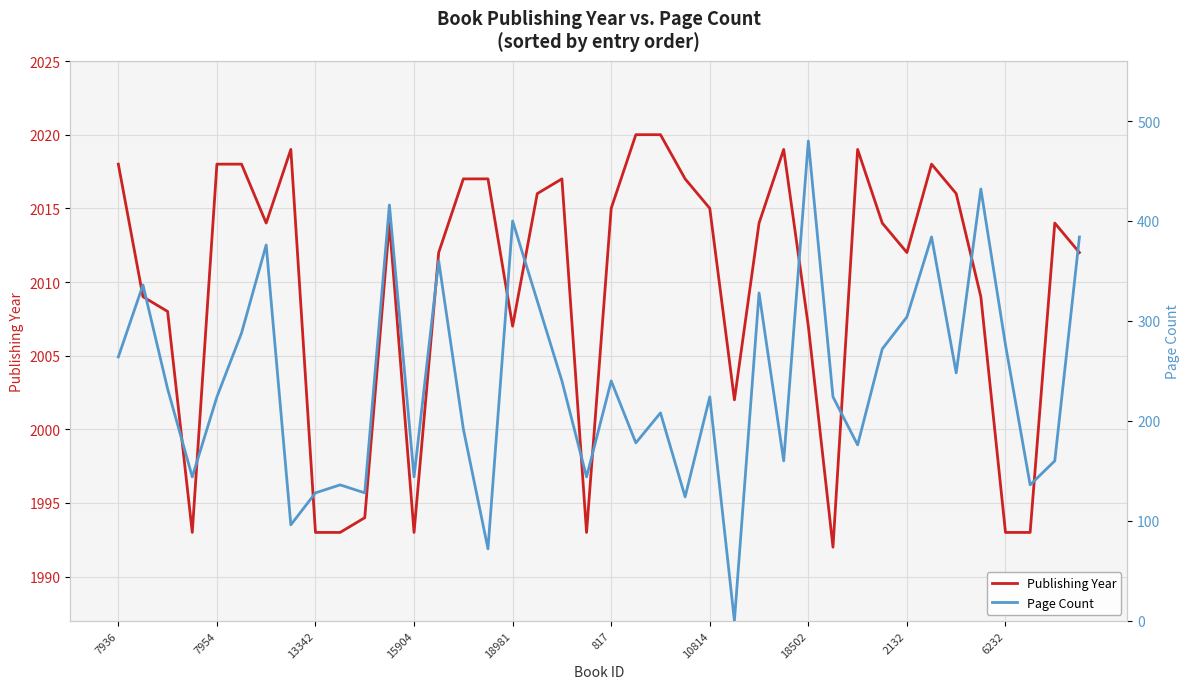

What is the sum of all Publishing Year values?

80384